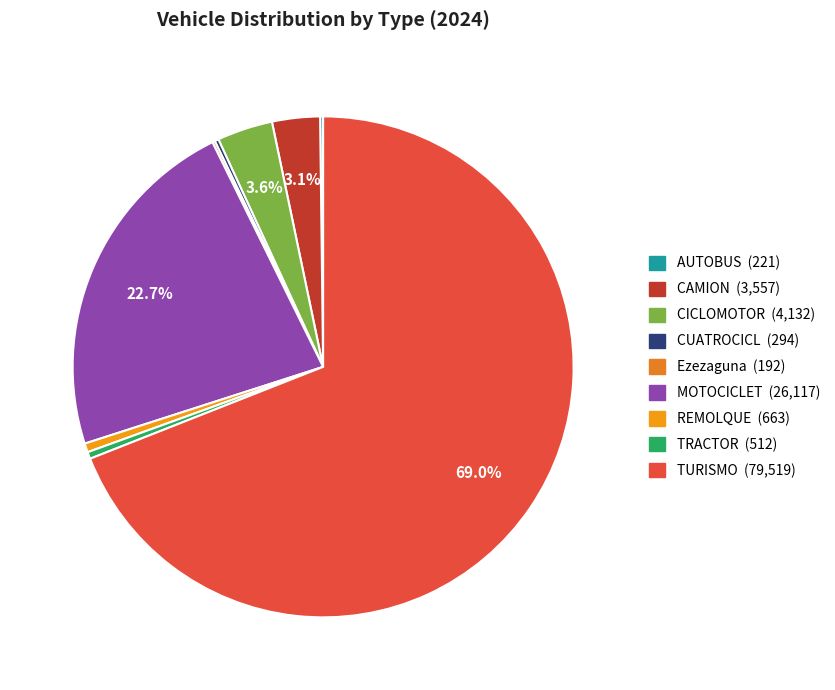

Which slice is the largest?

TURISMO